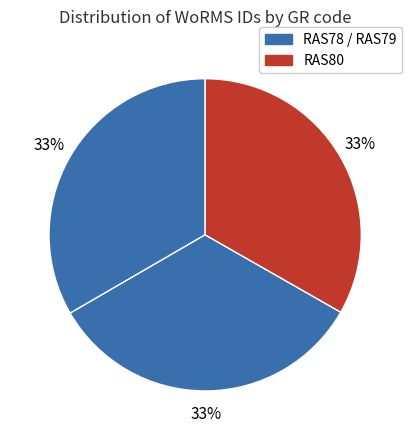

Count the number of slices in the pie.

3